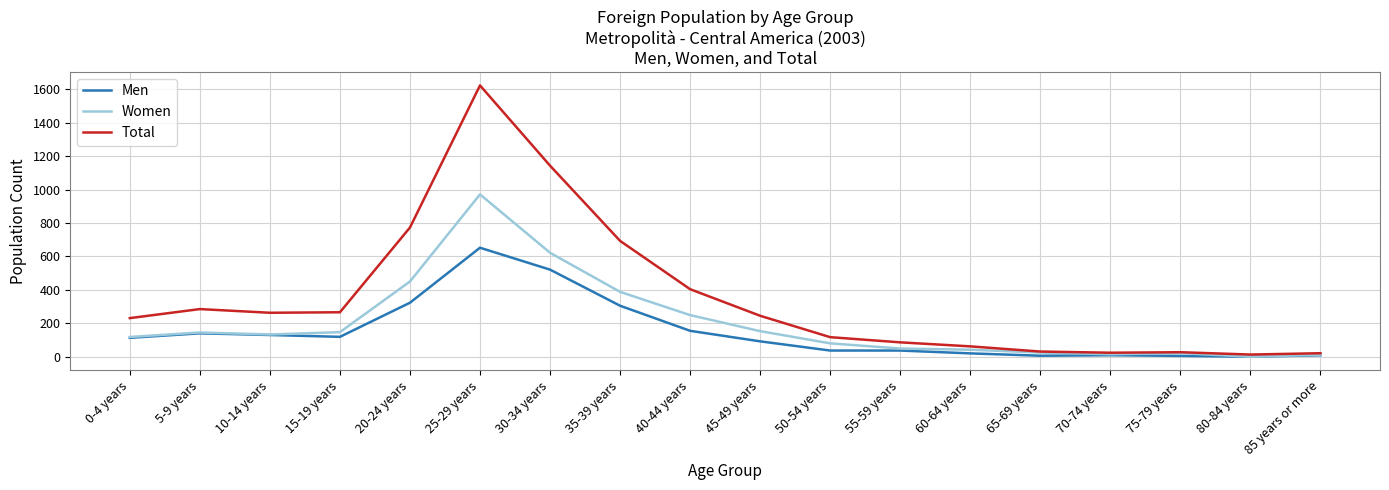

What position from the right is 70-74 years?

4